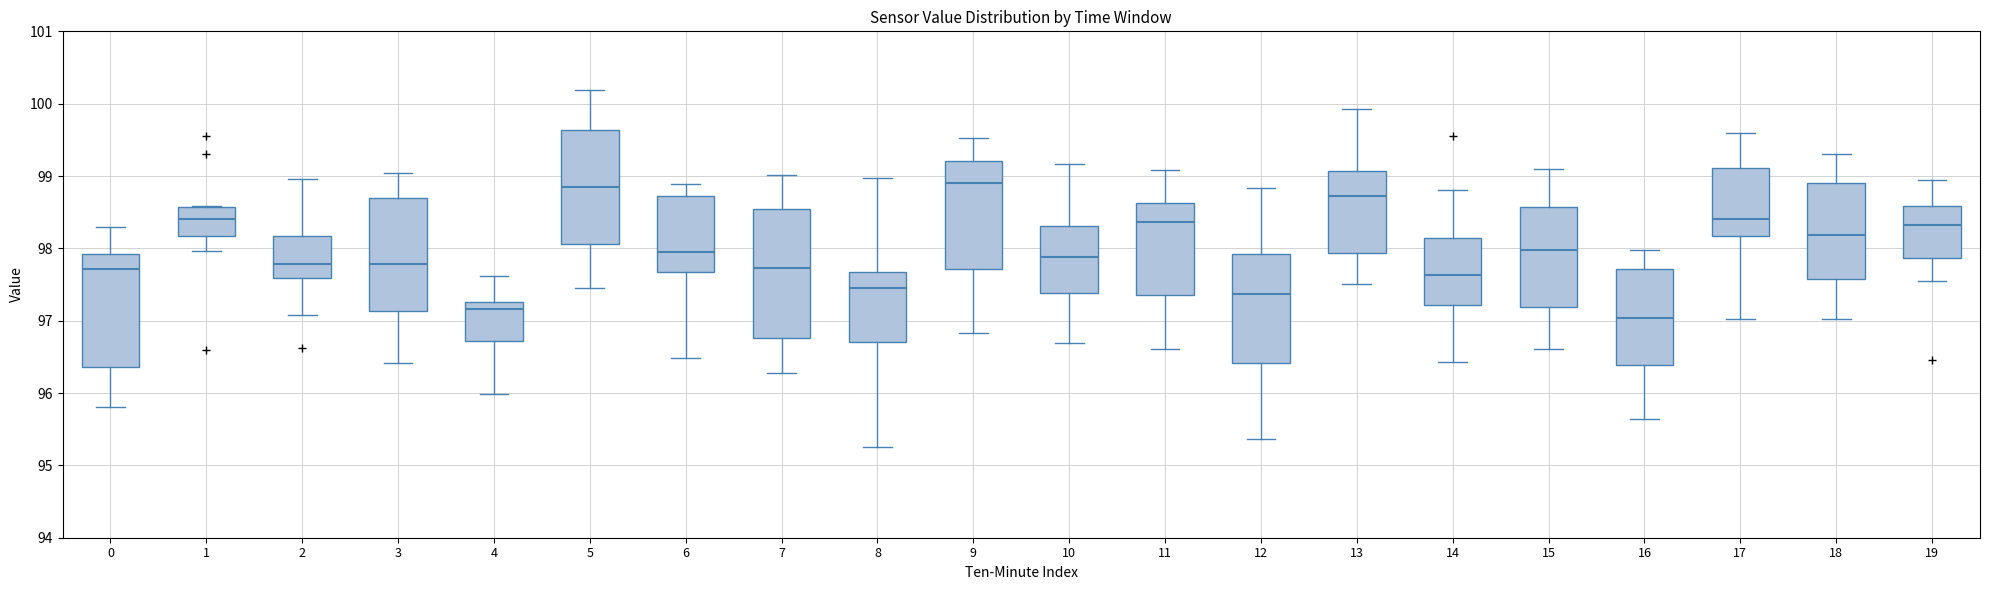

Where is the upper edge of the box at x = 13 on the y-axis? The values are not printed on the chart, so give them approximately, as read against the axis.

99.1